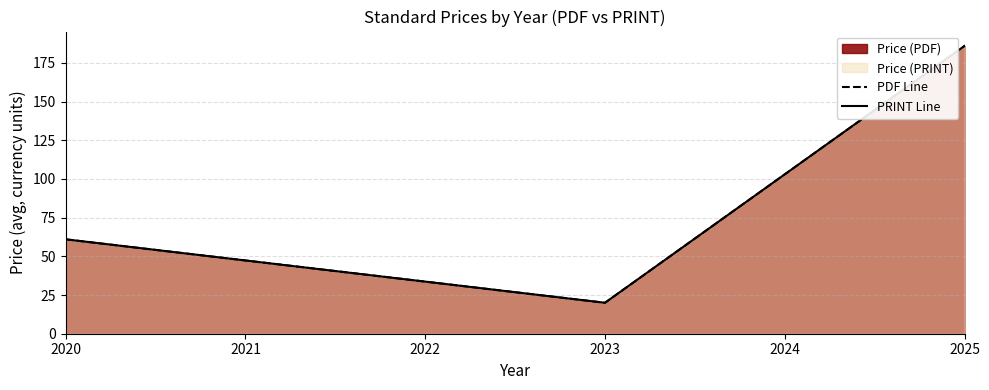

Is the value of PDF Line at 2020 greater than the value of PRINT Line at 2023?

Yes